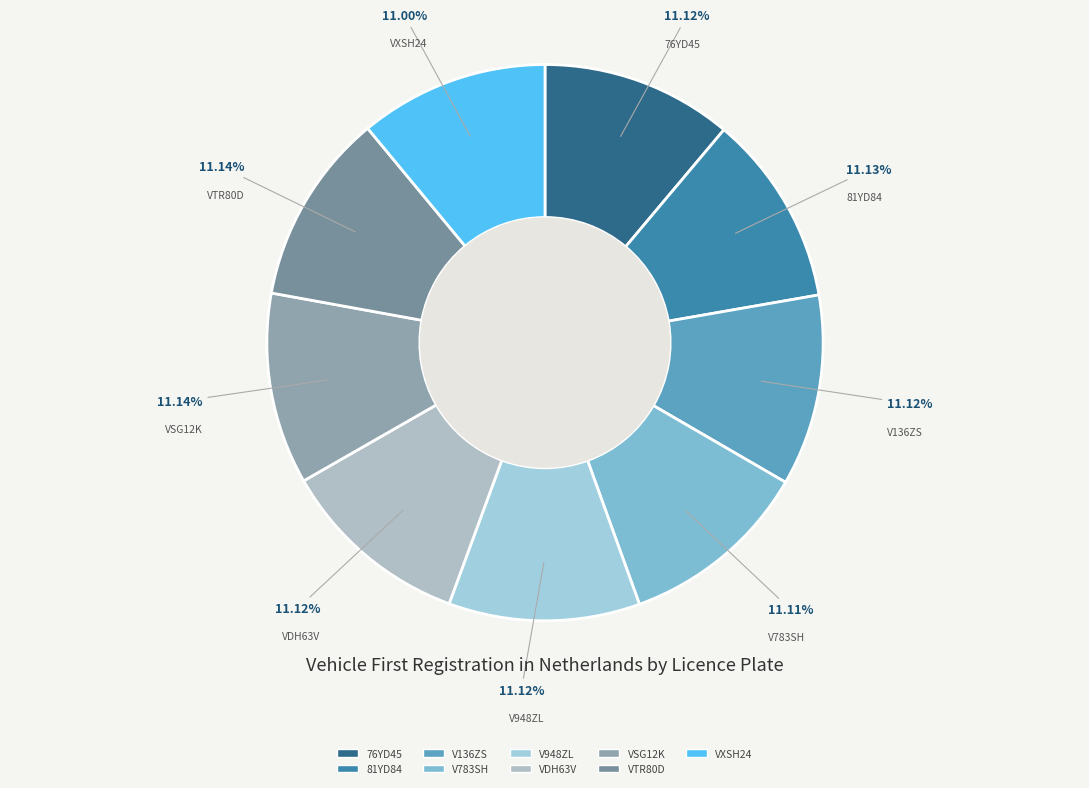

Combined, do VDH63V and V948ZL account for over 50%?

No